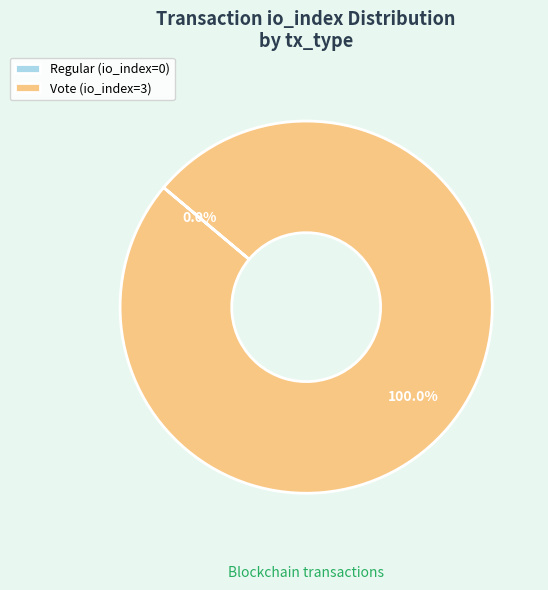

Does Regular represent more than half of the total?

No